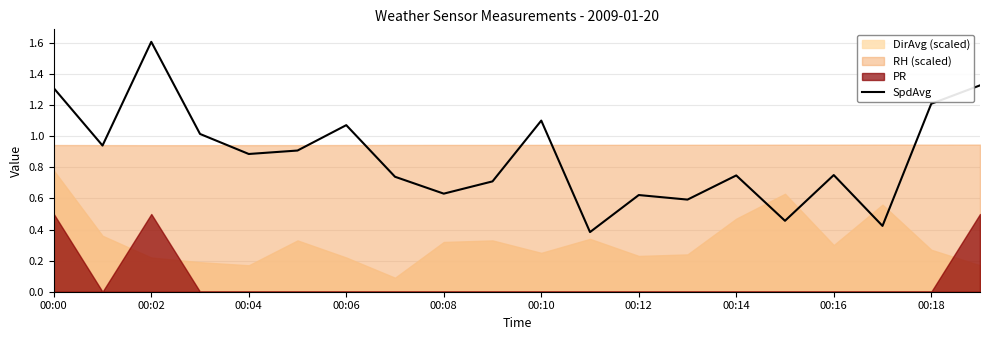

Reading right to left, what are all the values shown in this chart?

1.3	1.2	0.4	0.8	0.5	0.7	0.6	0.6	0.4	1.1	0.7	0.6	0.7	1.1	0.9	0.9	1.0	1.6	0.9	1.3